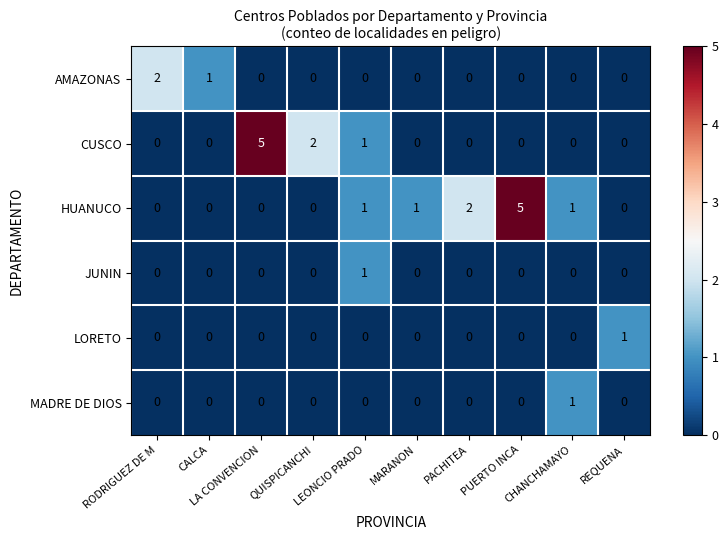

At how many categories does at least one series exceed 0?

10